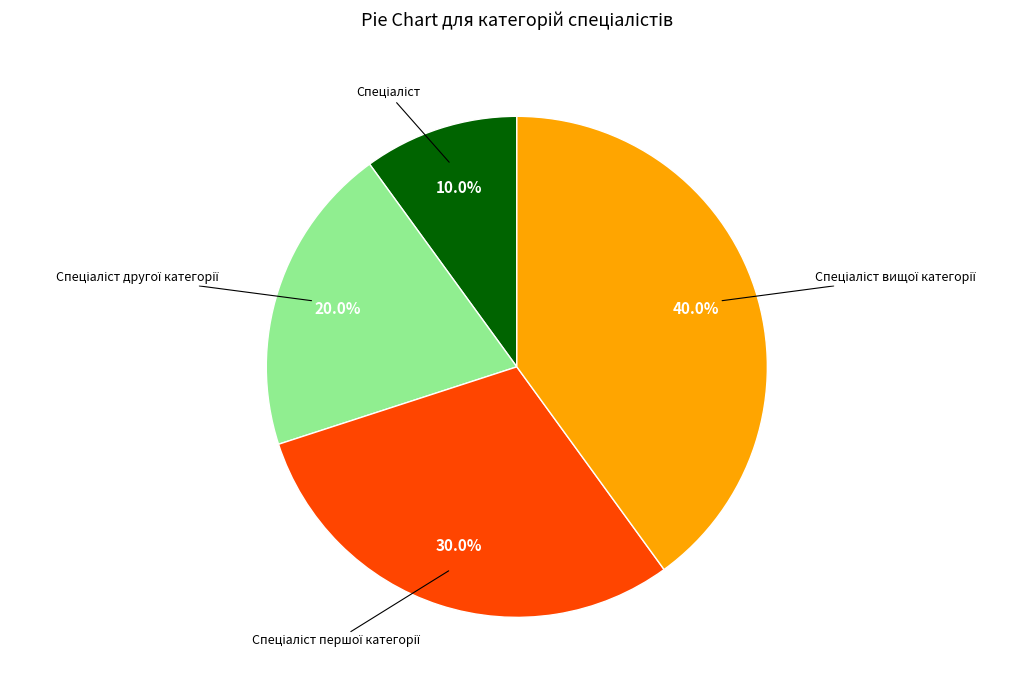

Does any single category account for the majority?

No